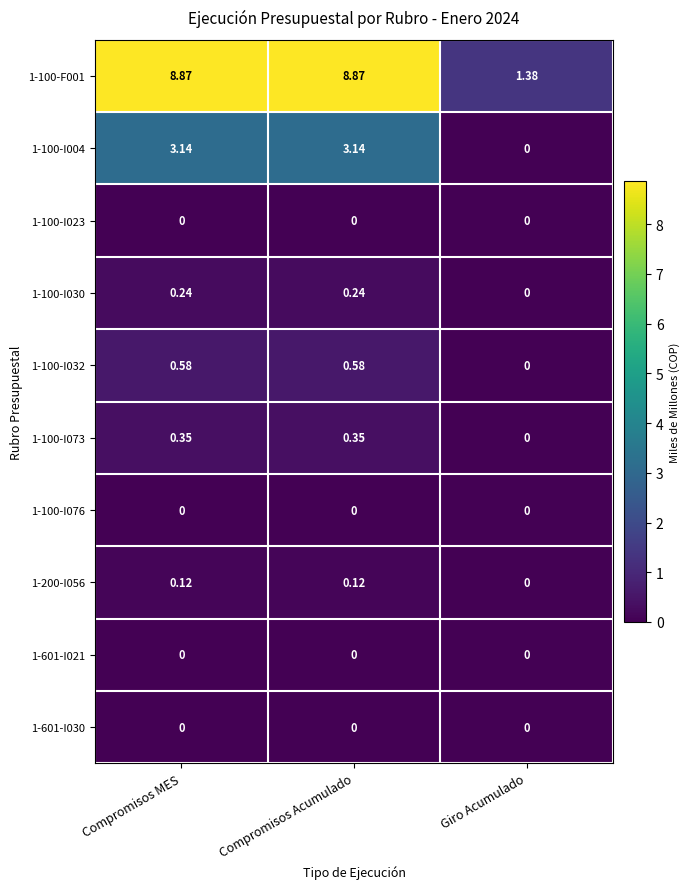

Between Compromisos Acumulado and Giro Acumulado, which series saw the biggest shift?

1-100-F001